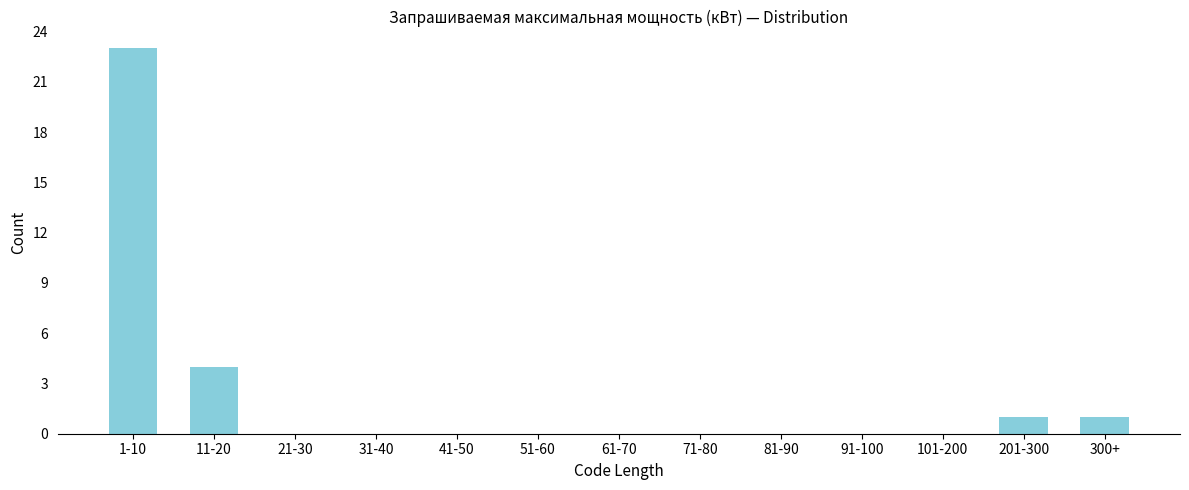

Reading left to right, what are all the values shown in this chart?

1-10=23	11-20=4	21-30=0	31-40=0	41-50=0	51-60=0	61-70=0	71-80=0	81-90=0	91-100=0	101-200=0	201-300=1	300+=1